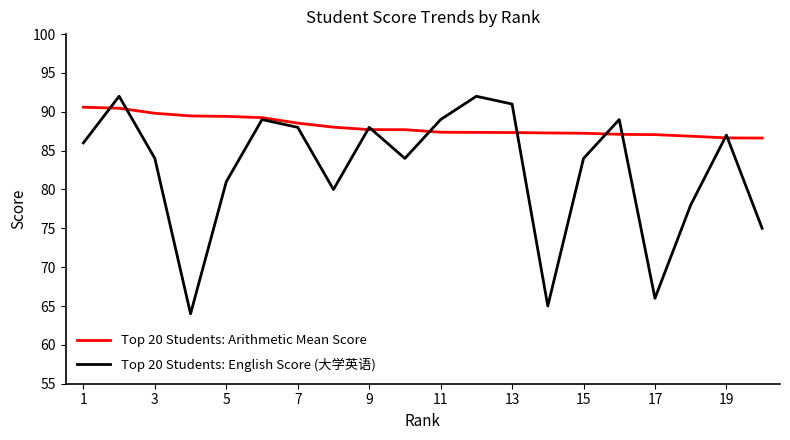

At how many categories does at least one series exceed 76?

20